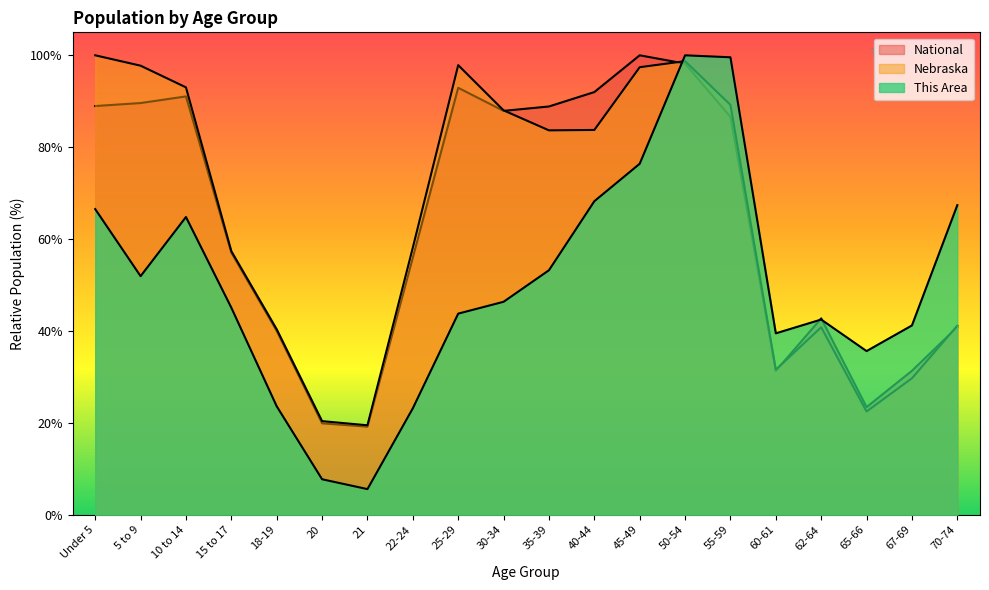

The value of National at 55-59 is 86.6. True or false?

True